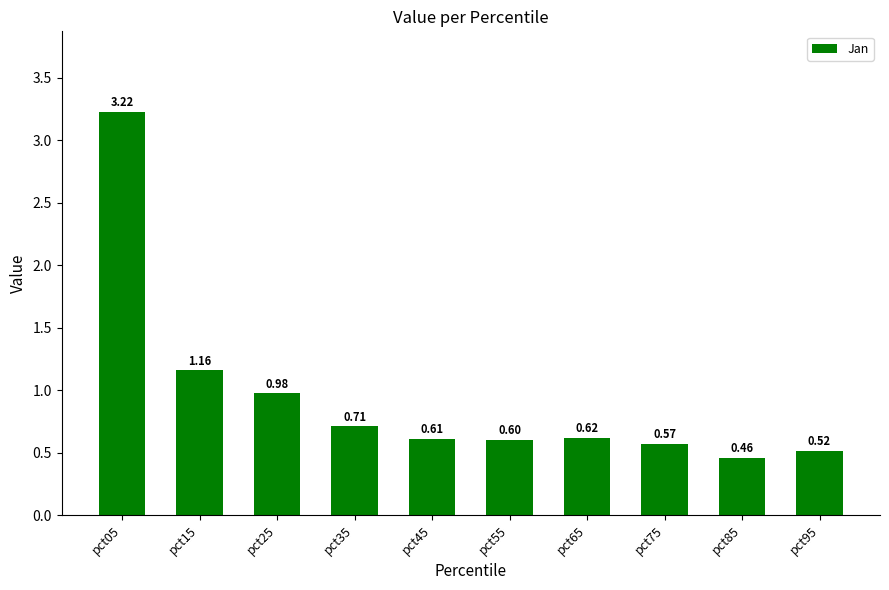

At which category does the chart reach its minimum across all series?

pct85